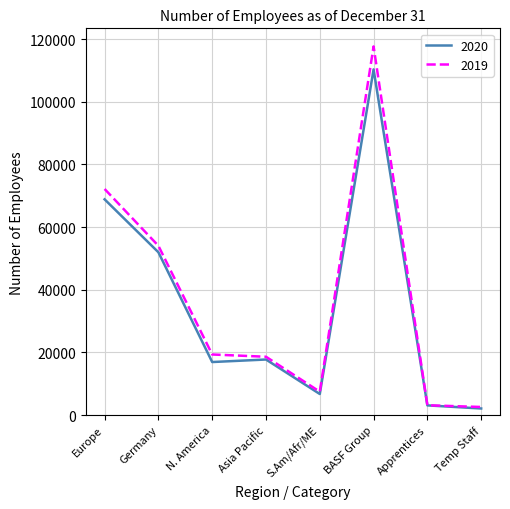

Reading left to right, transcribe all the data shown in this chart.

2020: 68849	51961	16948	17753	6752	110302	3120	2128
2019: 72153	54028	19355	18634	7486	117628	3161	2606